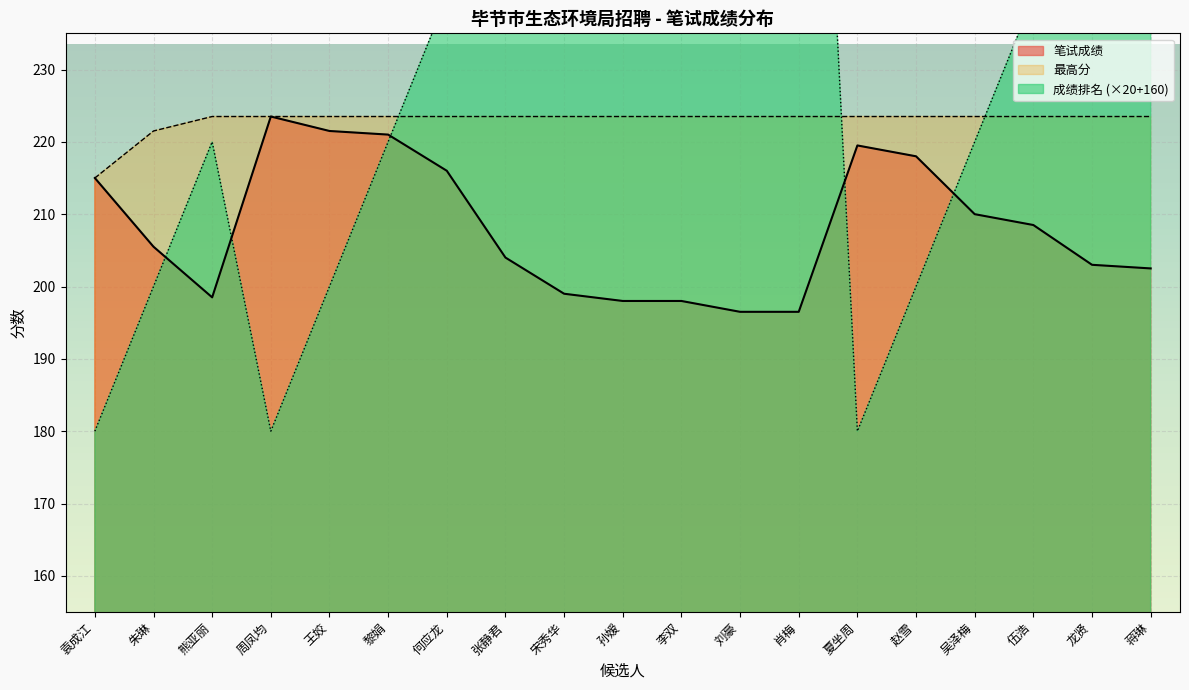

Which category has the highest value across all series?

刘豪